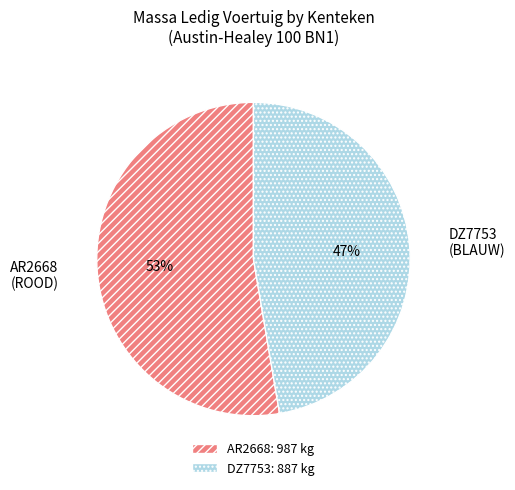

What percentage is the DZ7753 (BLAUW) slice, to the nearest percent?

47%